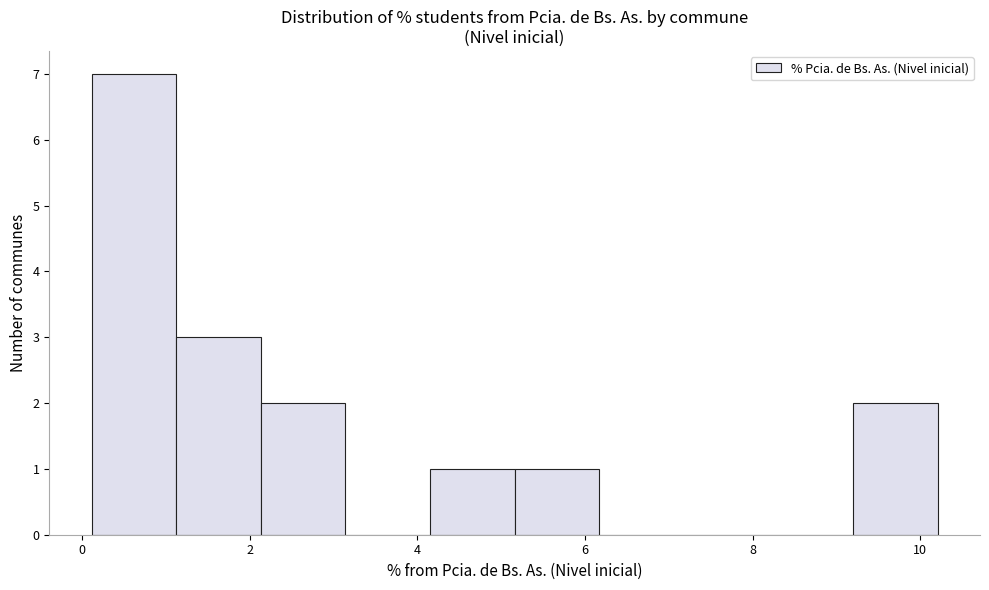

Reading left to right, list every bar in this chart as the range it spans on the x-axis followed by its height. Neither the bar edges nor the heights are printed on the chart, so give them approximately, as read against the axes.

0.2 to 1.2: 7
1.2 to 2.2: 3
2.2 to 3.2: 2
3.2 to 4.2: 0
4.2 to 5.2: 1
5.2 to 6.2: 1
6.2 to 7.2: 0
7.2 to 8.2: 0
8.2 to 9.2: 0
9.2 to 10.2: 2